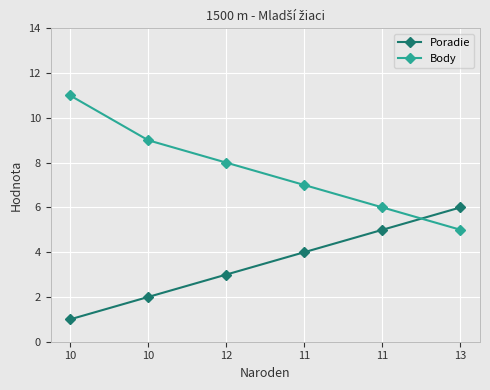

Rank the series by their average value, from highest to lowest.

Body, Poradie